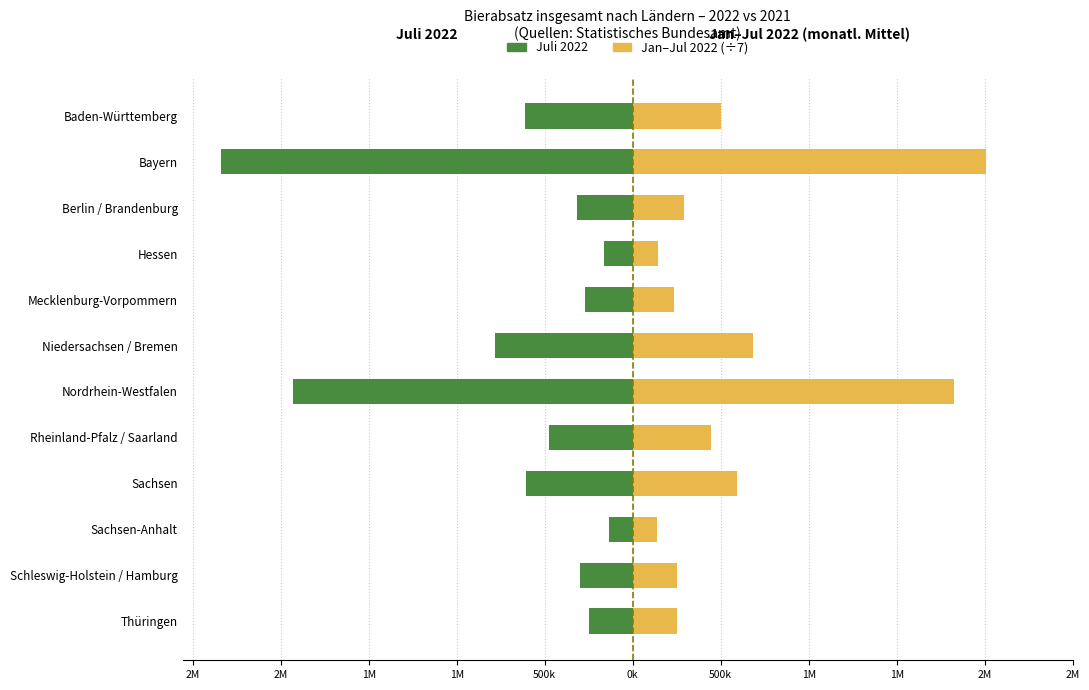

What is the smallest value displayed?

-2339221.5